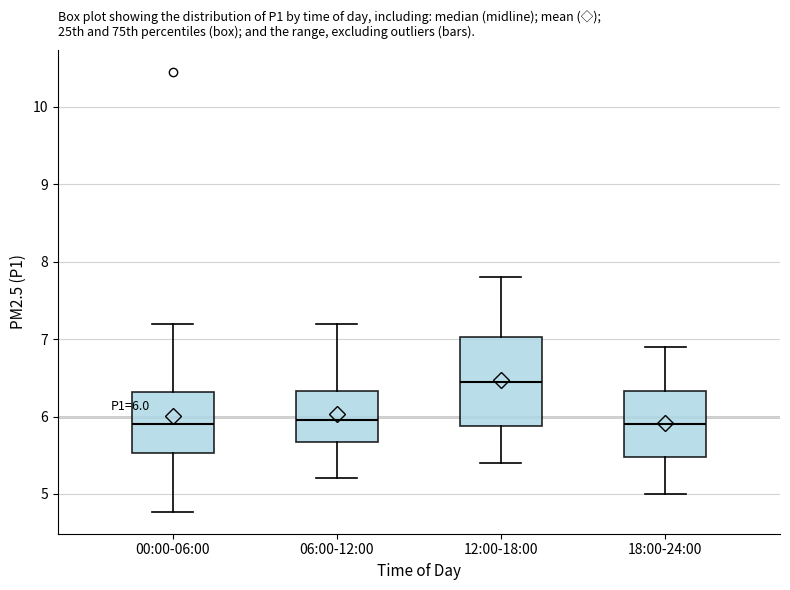

Which box has the highest median line?

12:00-18:00